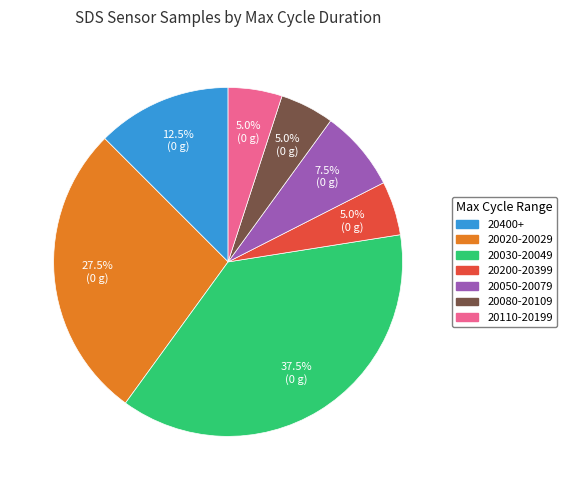

Does any single category account for the majority?

No